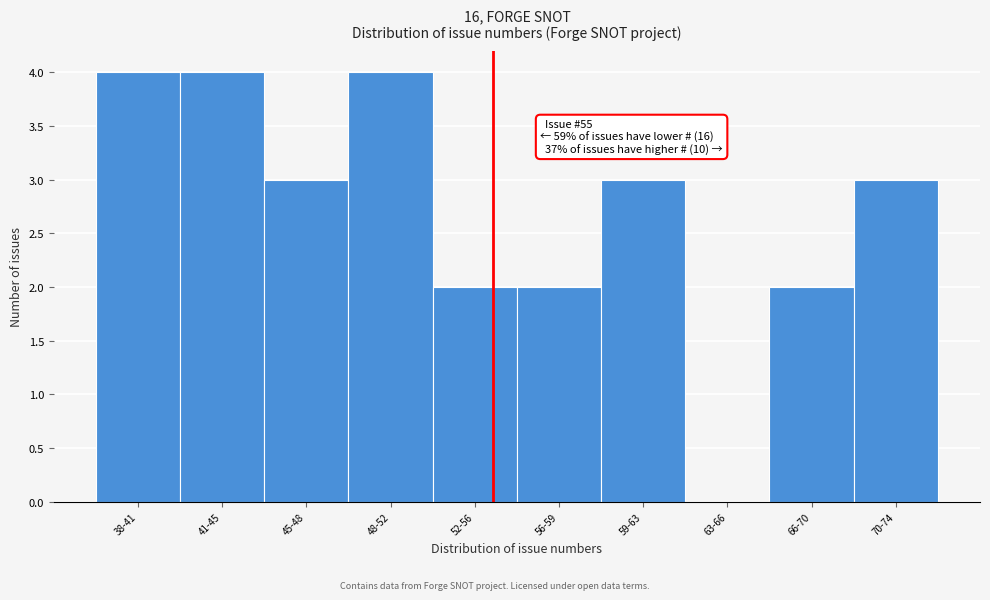

Reading left to right, what are all the values shown in this chart?

38-41=4	41-45=4	45-48=3	48-52=4	52-56=2	56-59=2	59-63=3	63-66=0	66-70=2	70-74=3